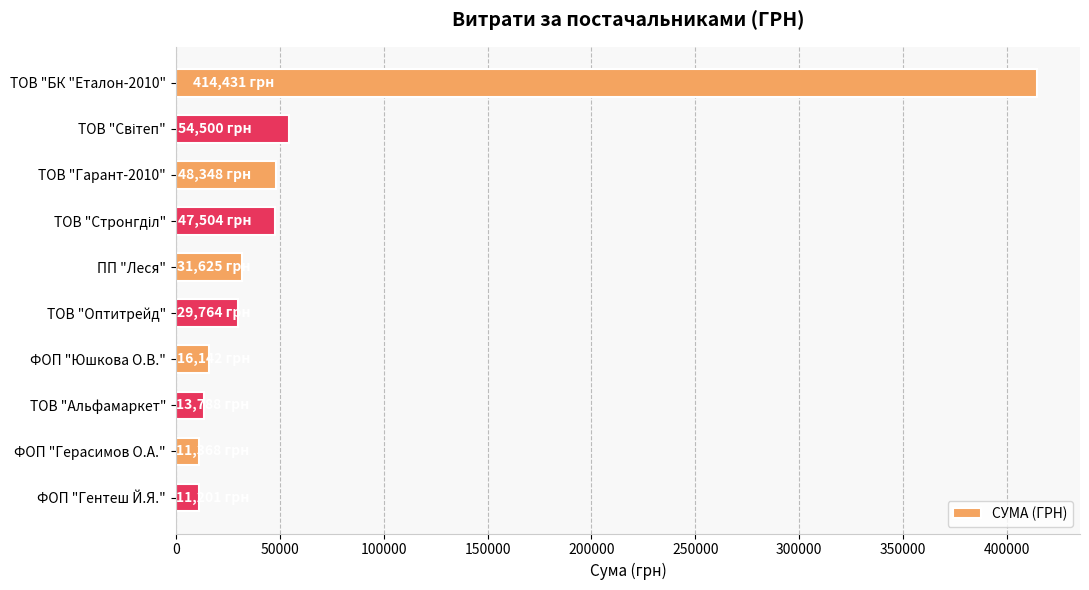

What is the greatest value displayed?

414430.6